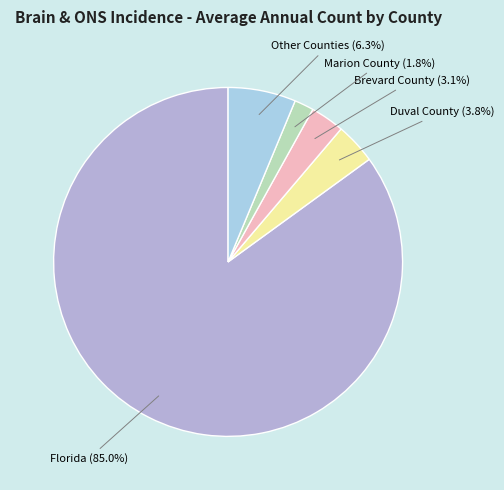

Count the number of slices in the pie.

5